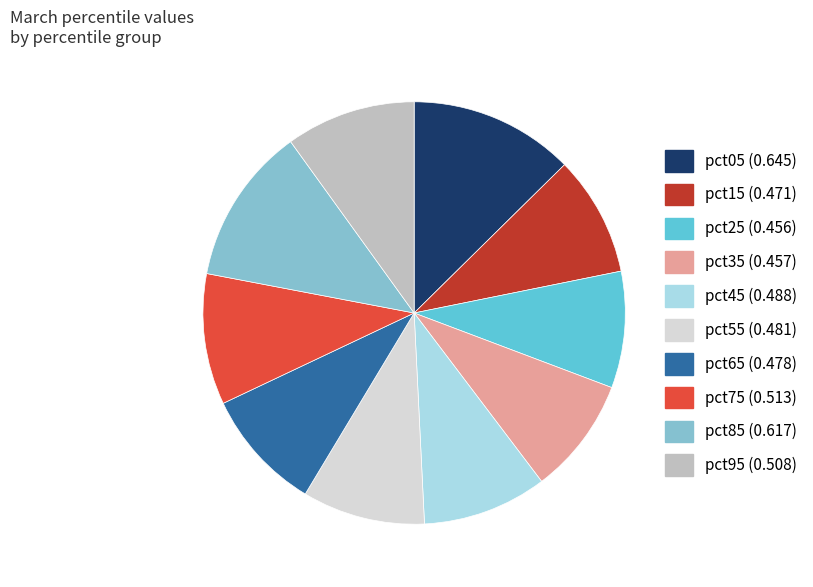

Is it true that pct15 is 9% of the pie?

True